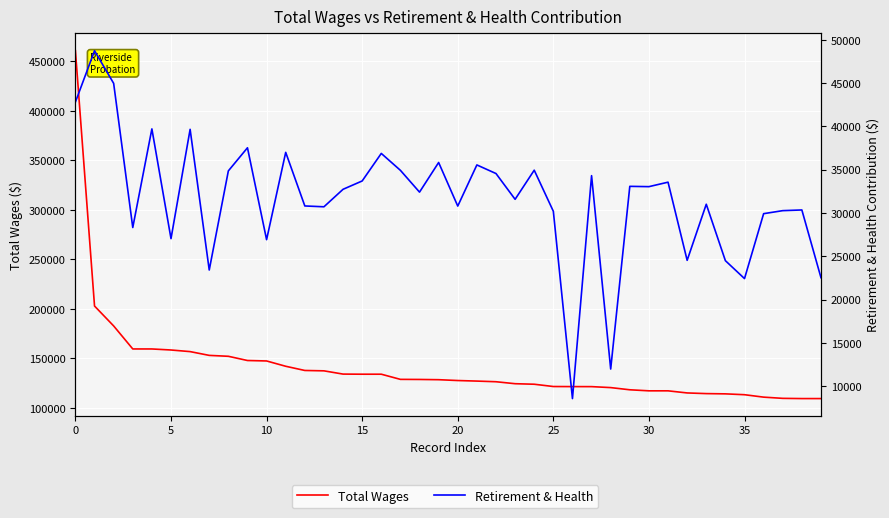

How many data points in Retirement & Health are less than 32742?

20